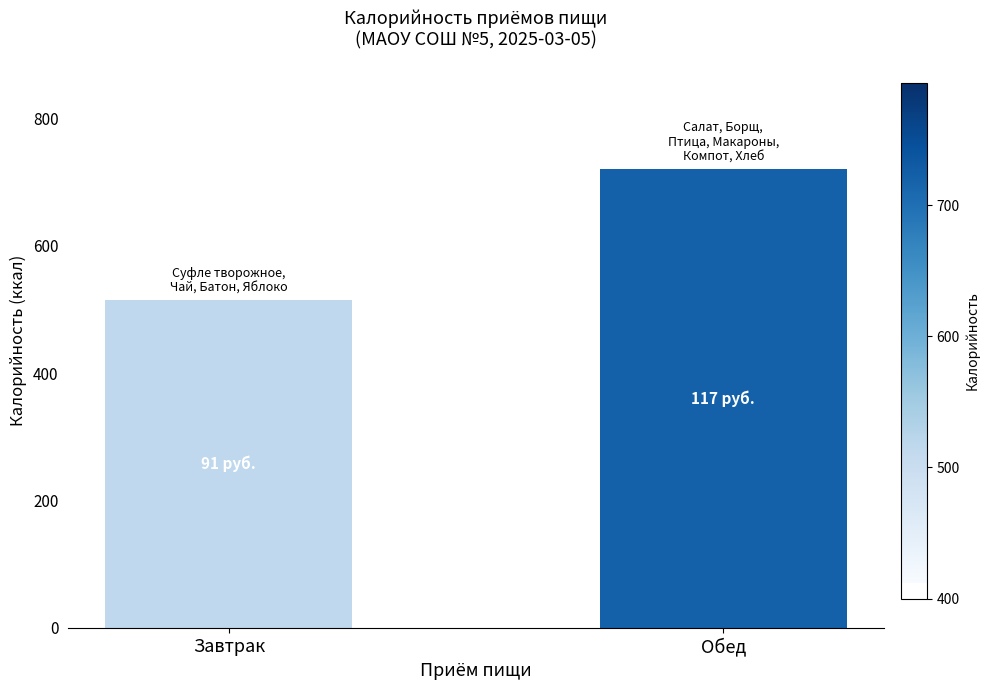

What is the average value?

618